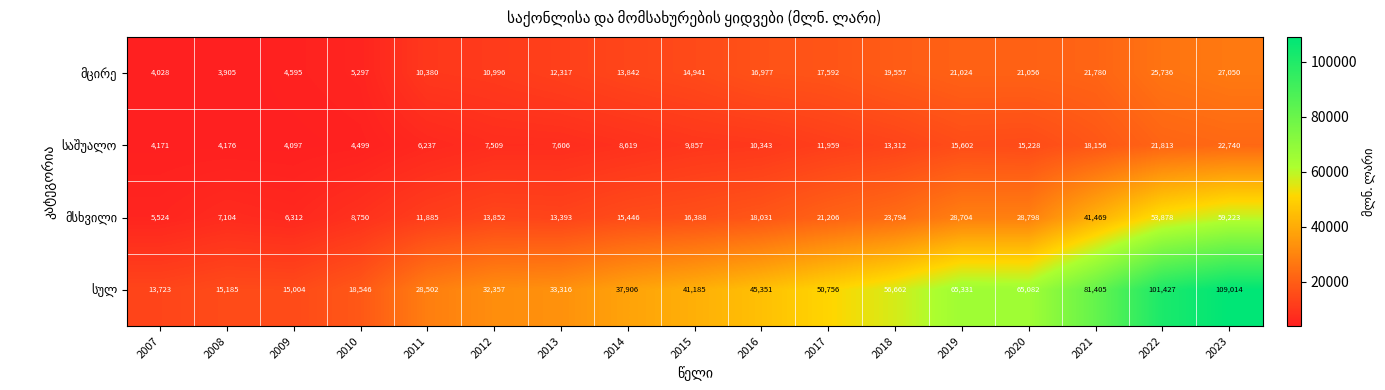

Count the number of data series in this chart.

4